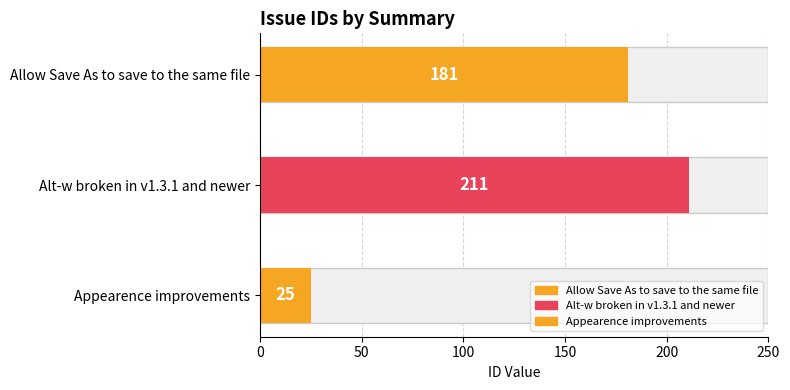

Read the value at Allow Save As to save to the same file, to the nearest 10.

180